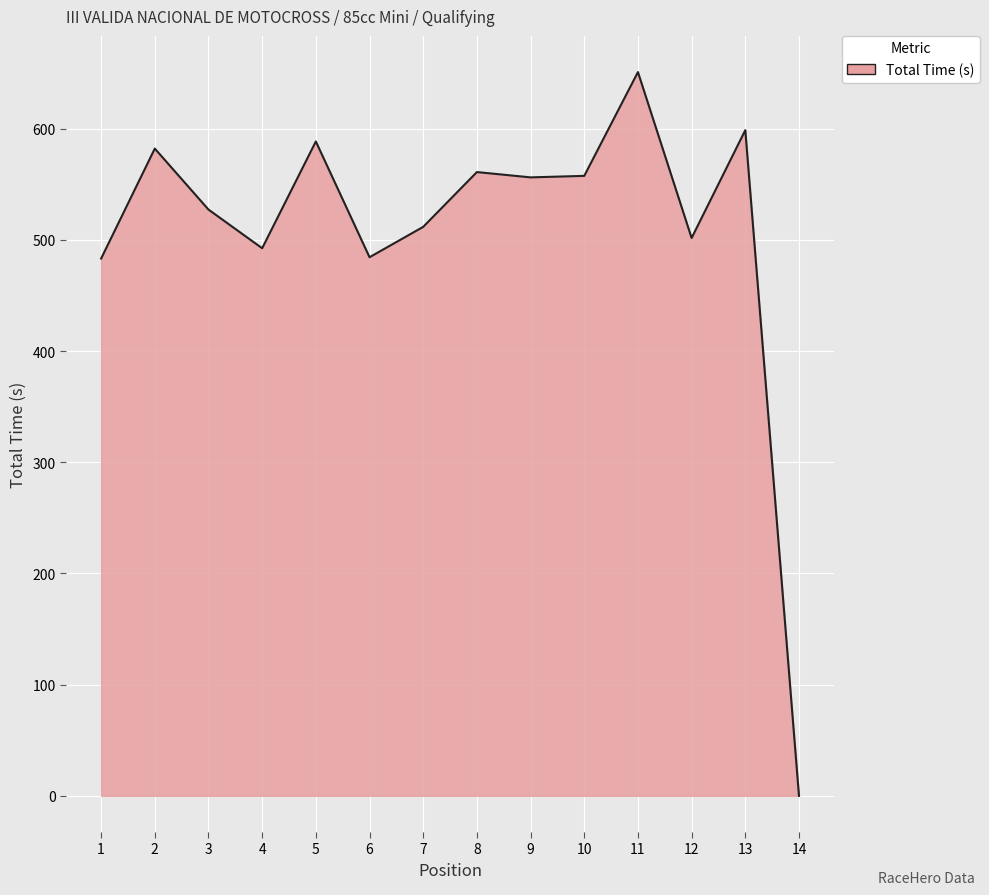

What is the difference between the values at 13 and 2?

16.6